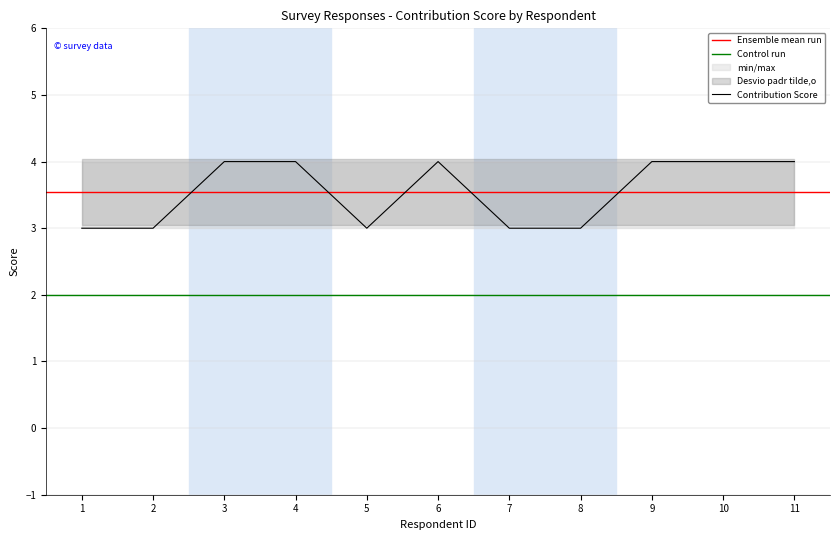

Reading left to right, extract all data points from this chart.

1=3	2=3	3=4	4=4	5=3	6=4	7=3	8=3	9=4	10=4	11=4